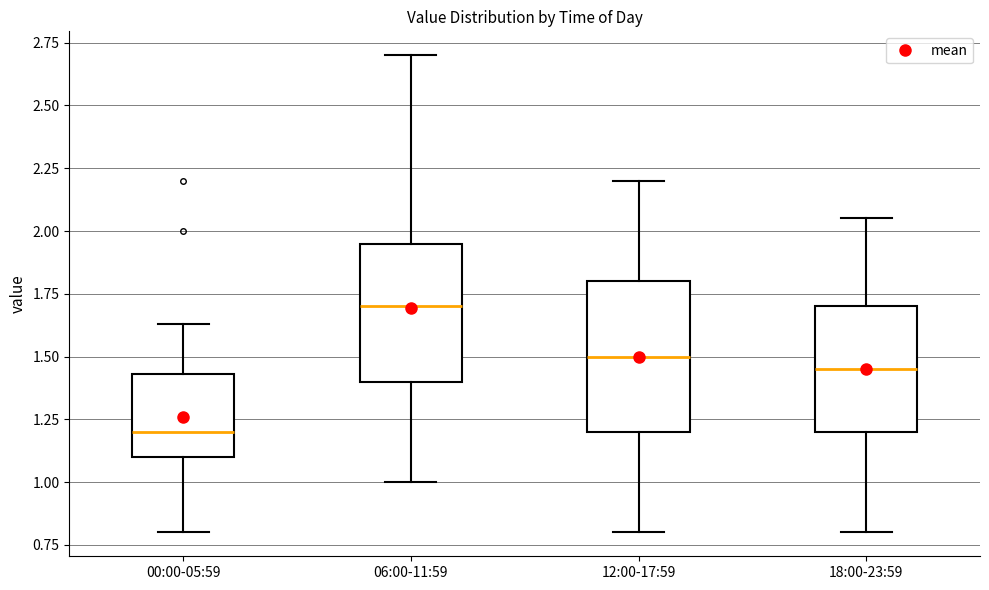

Reading left to right, transcribe this box plot: for each box, give where its median line is, the range the box spans, and where its two whiskers end, as read against the y-axis. The values are not printed on the chart, so give them approximately, as read against the axis.

00:00-05:59: median 1.20, box 1.10 to 1.45, whiskers 0.80 to 1.65
06:00-11:59: median 1.70, box 1.40 to 1.95, whiskers 1.00 to 2.70
12:00-17:59: median 1.50, box 1.20 to 1.80, whiskers 0.80 to 2.20
18:00-23:59: median 1.45, box 1.20 to 1.70, whiskers 0.80 to 2.05